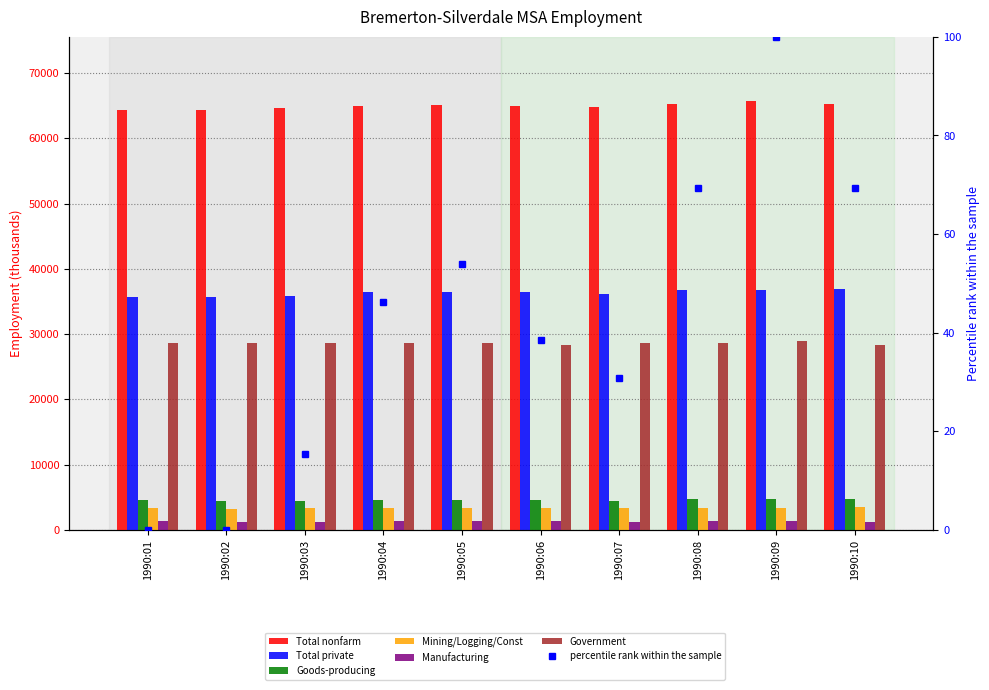

What is the approximate value of Goods-producing at 1990:05?

4600